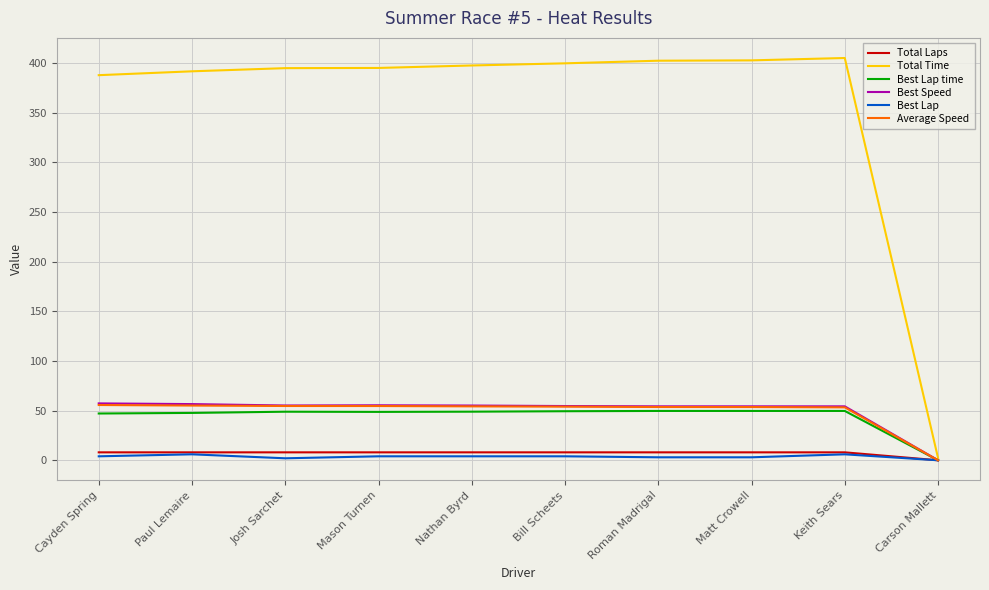

What is the difference between the second highest and second lowest values in the Best Lap time series?

2.6